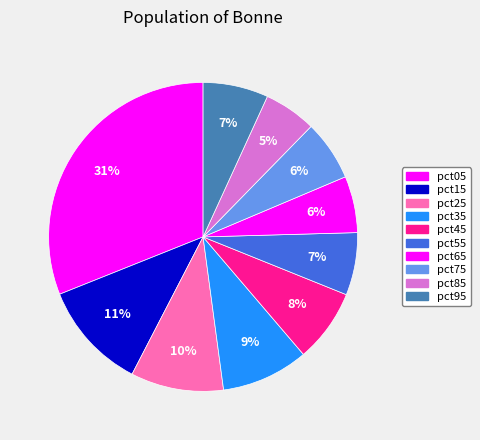

Between pct85 and pct25, which is larger?

pct25